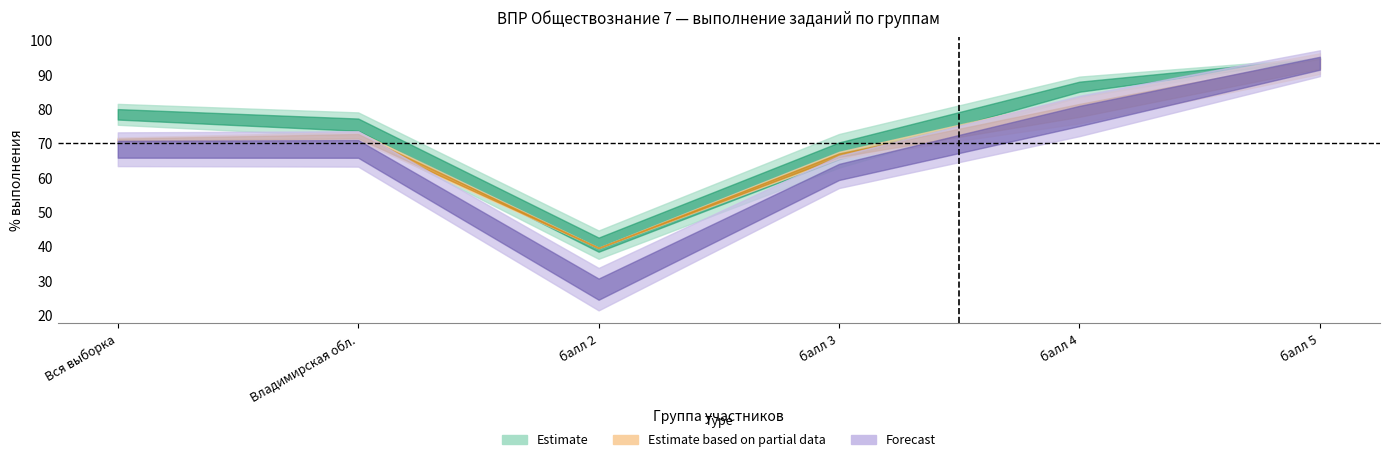

Does the chart display data point markers on the line(s)?

No